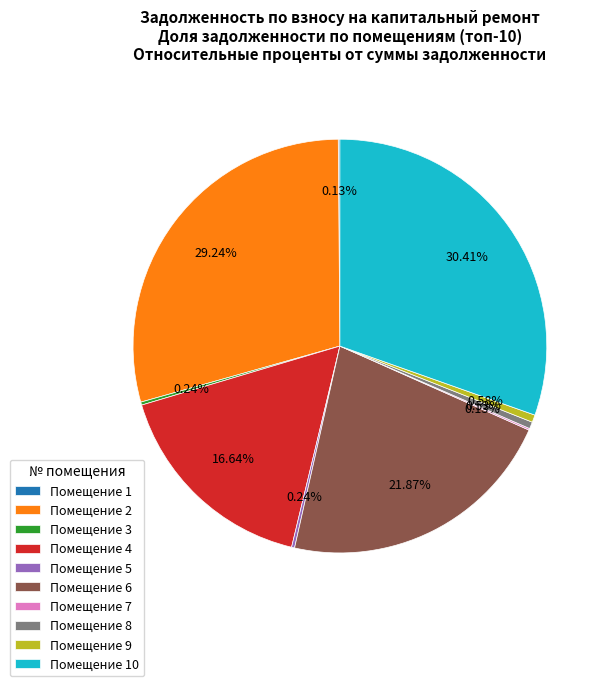

Is there a majority slice in this chart?

No